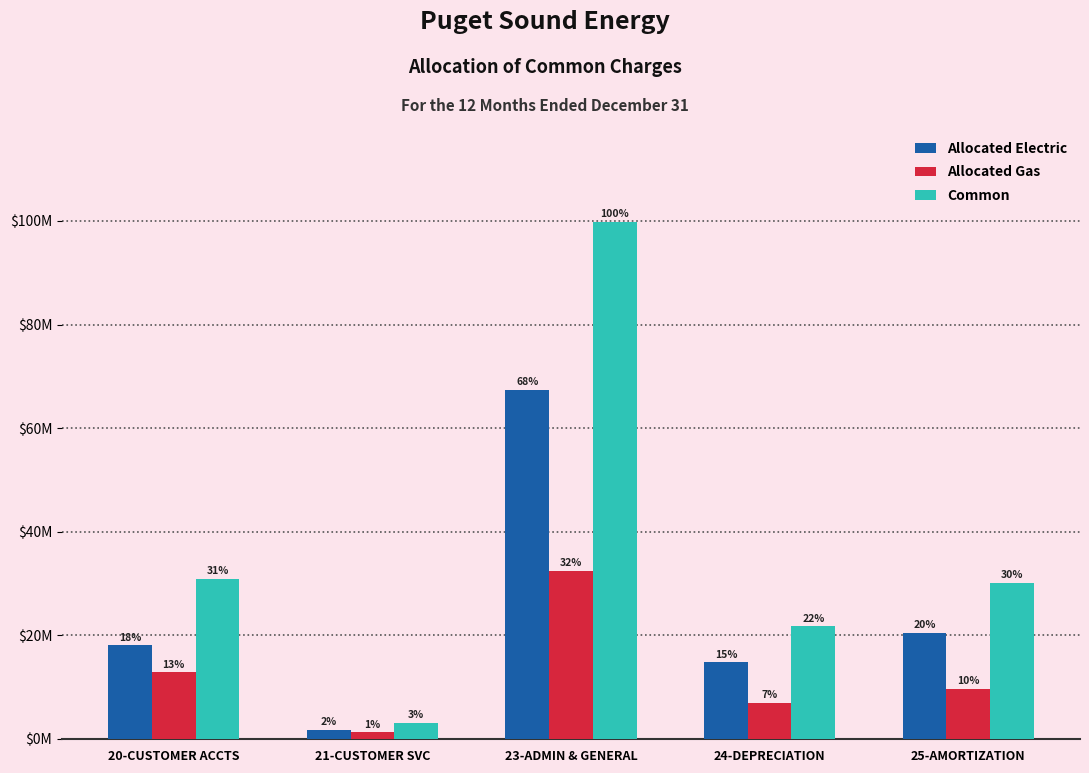

Is it true that Allocated Electric equals 18069129.8 at 20-CUSTOMER ACCTS?

True